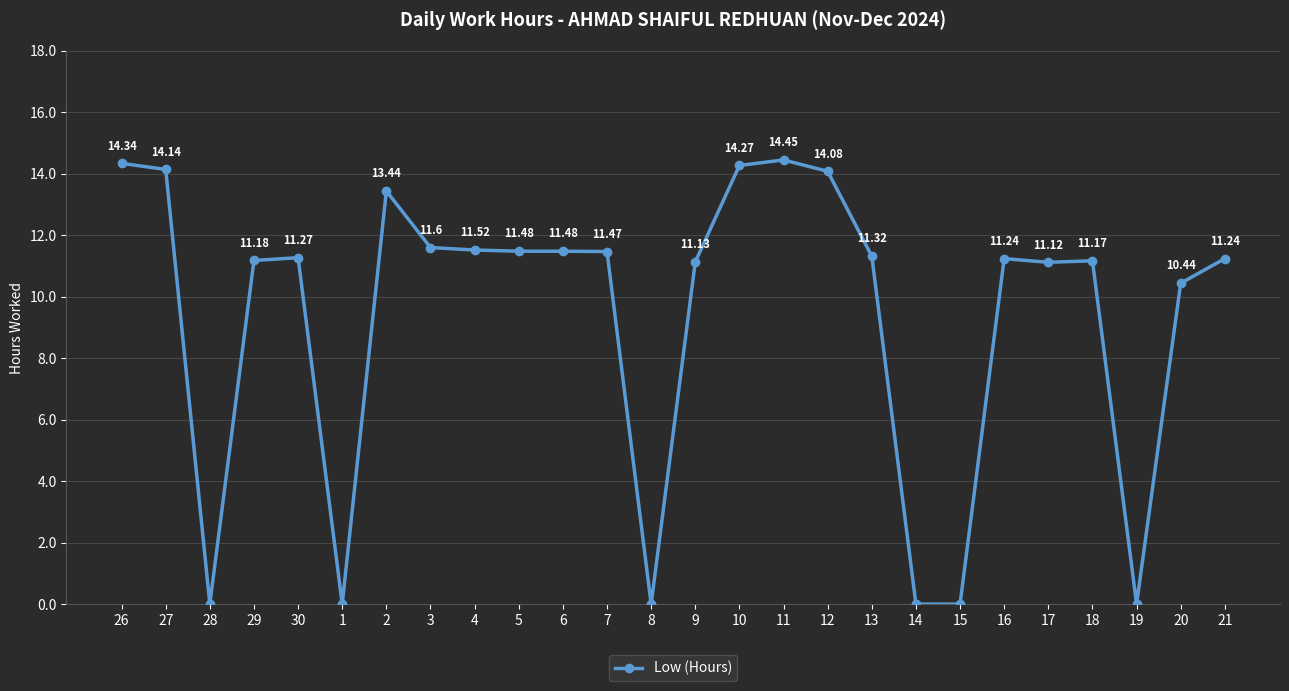

How many lines are shown in the chart?

1